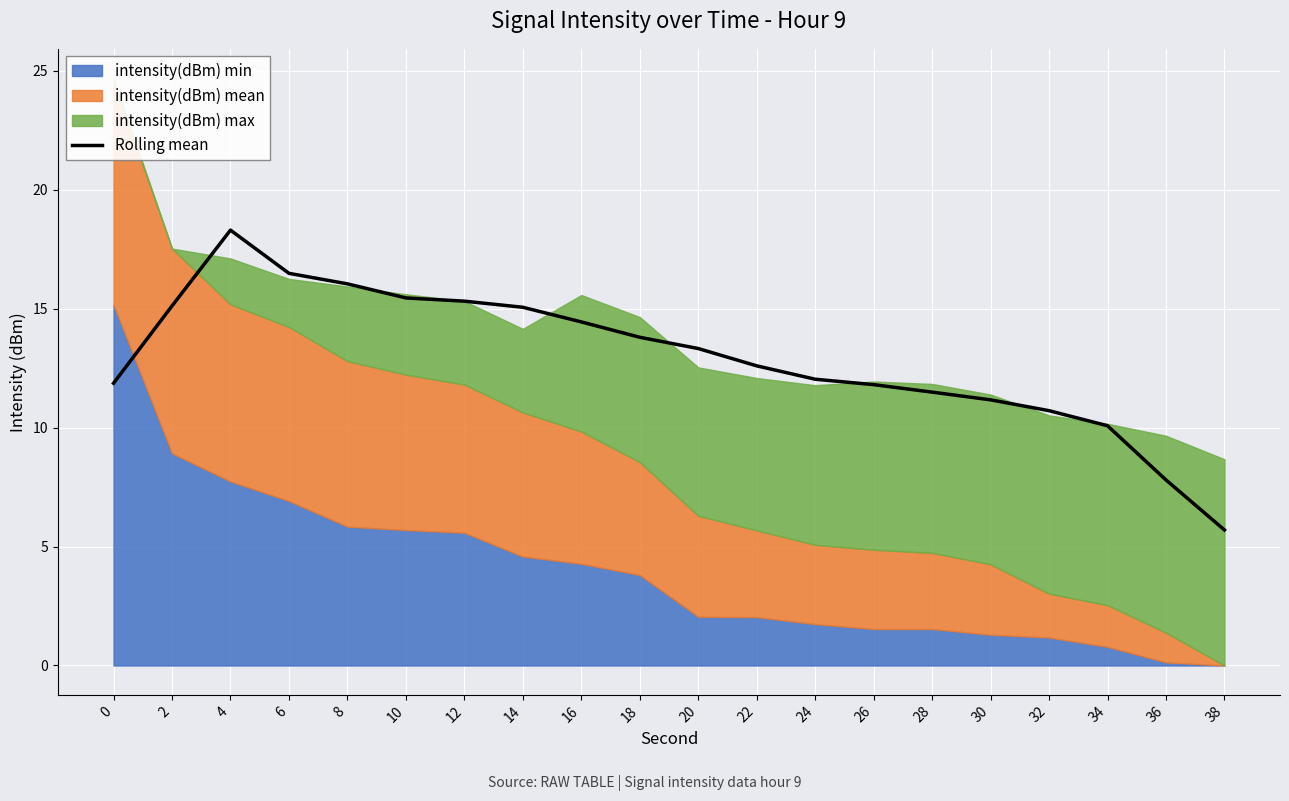

At which category does the data reach its first local peak?

4